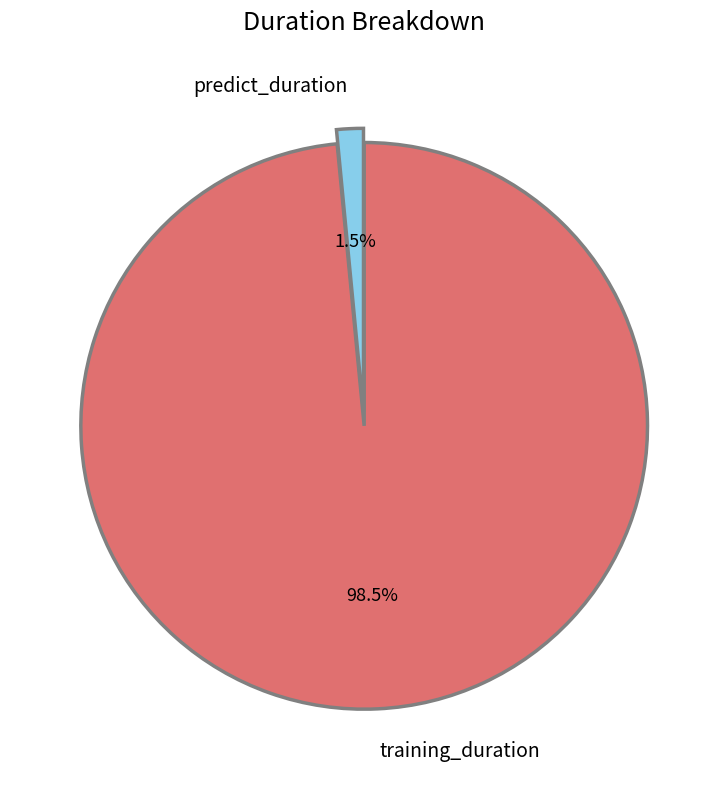

What is the majority slice?

training_duration